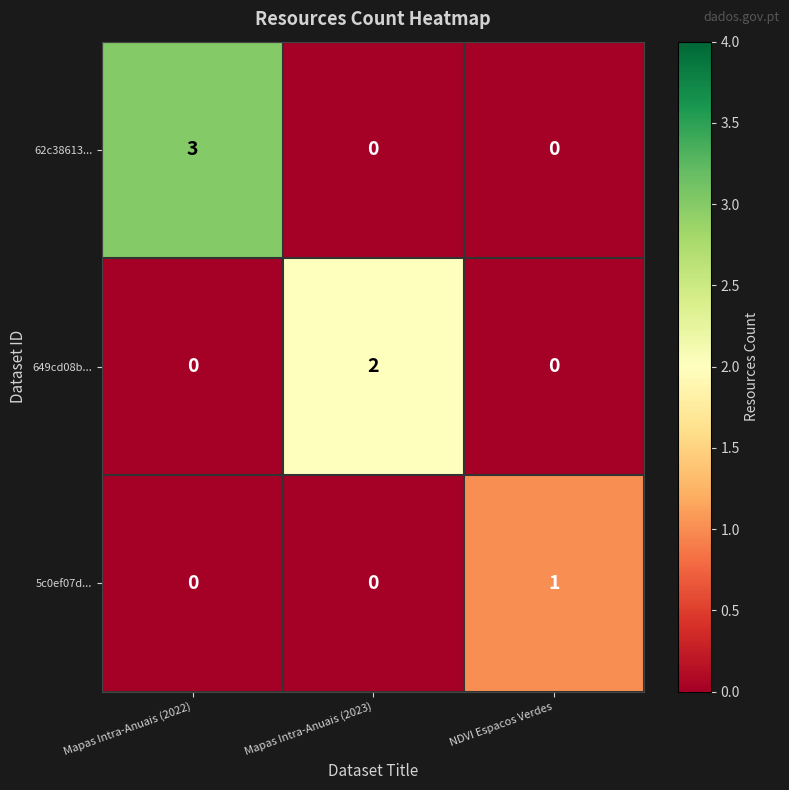

What is the total value across all series at NDVI Espacos Verdes?

1